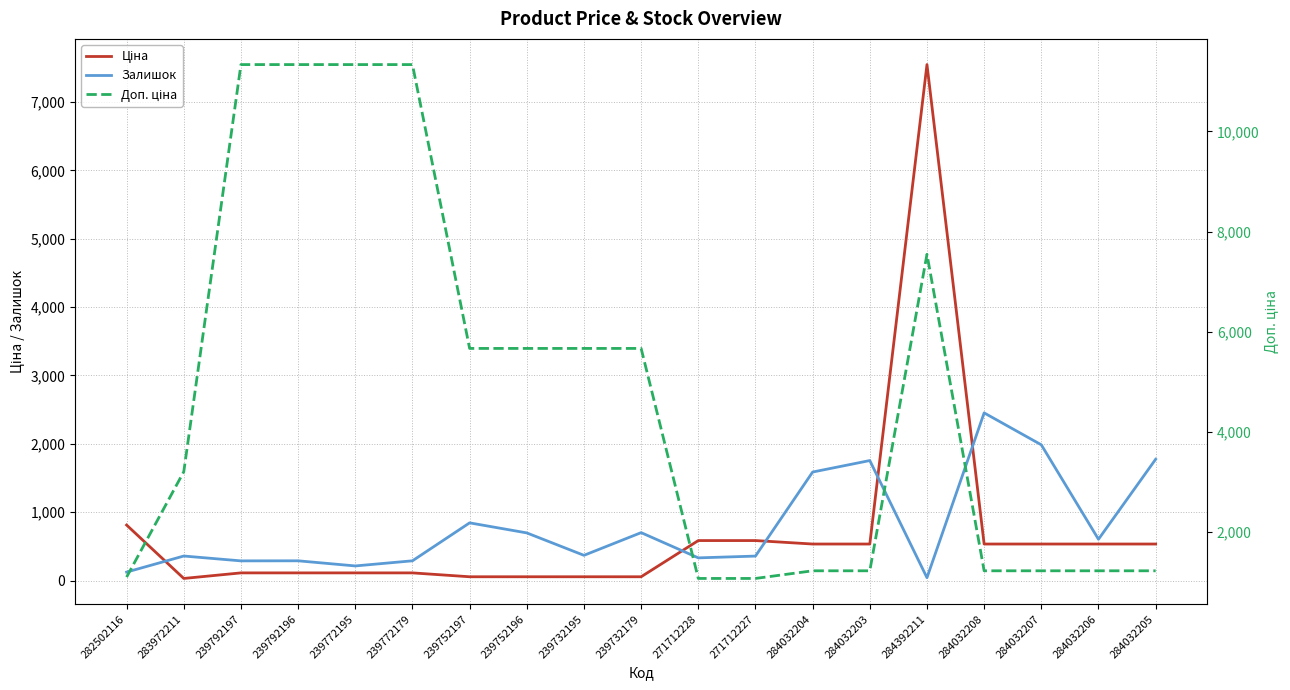

Where is the first local maximum for Доп. ціна?

284392211